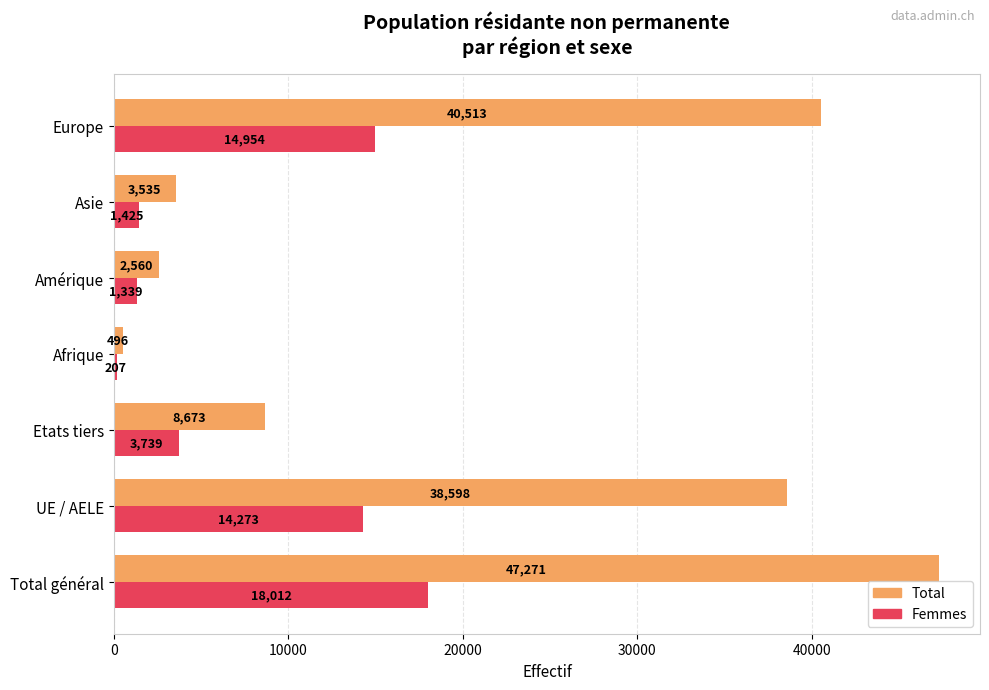

What is the maximum value for Total?

47271